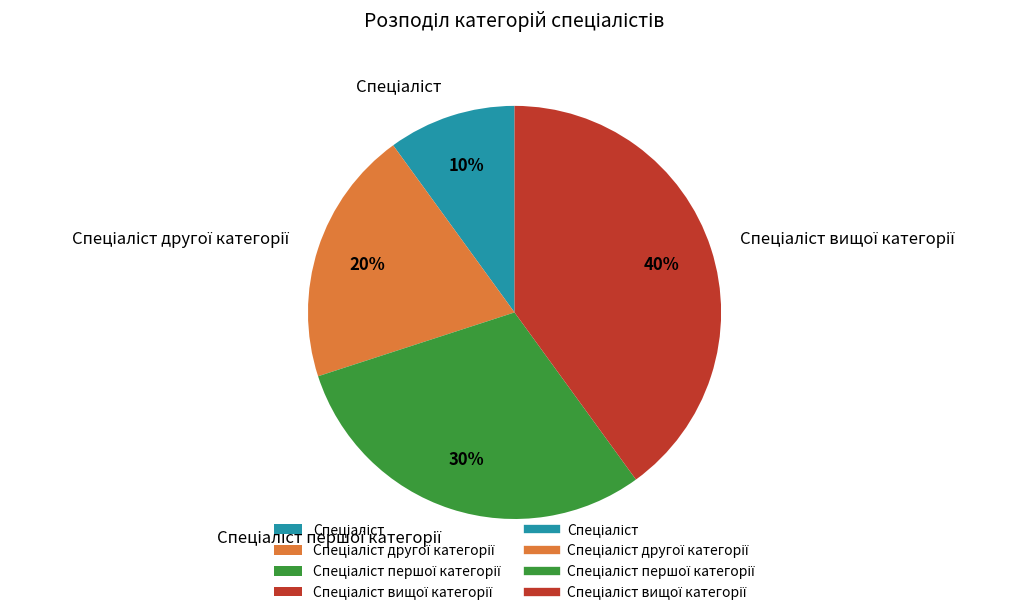

Does any single category account for the majority?

No